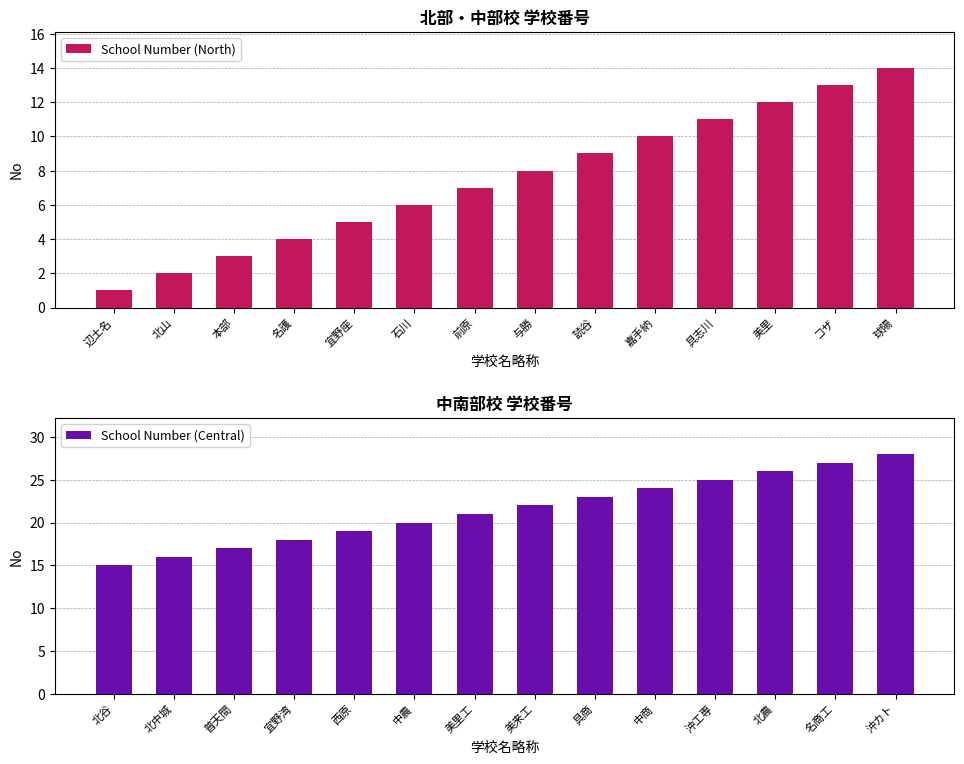

Which category has the highest value in the School Number (North) series?

球陽